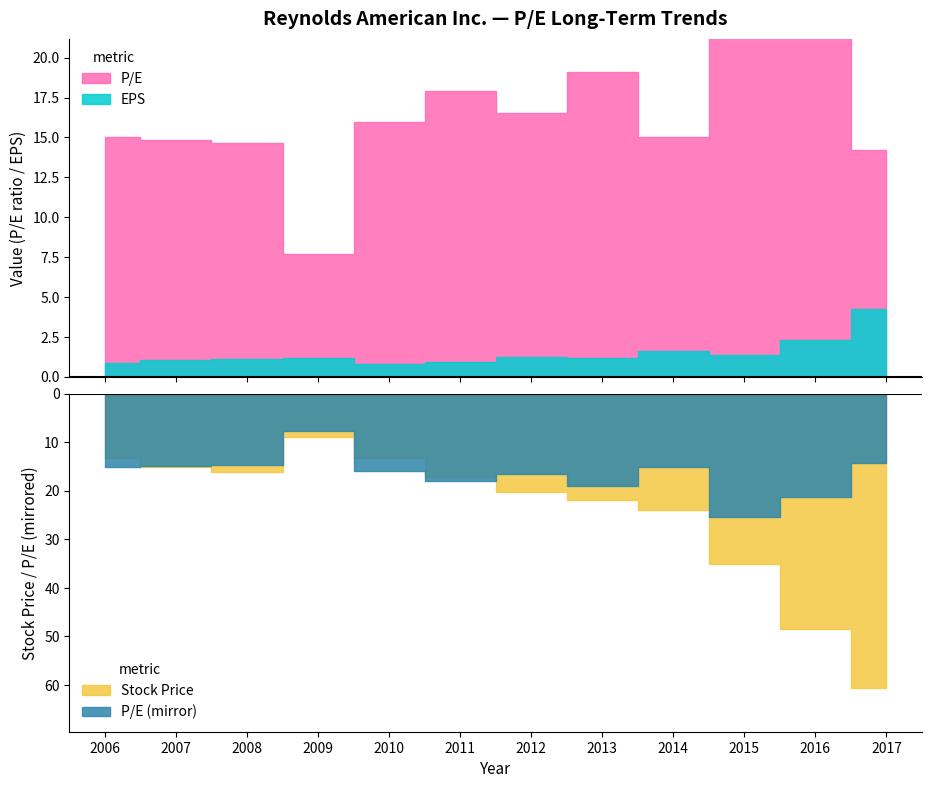

Where is the first local maximum for P/E?

2011